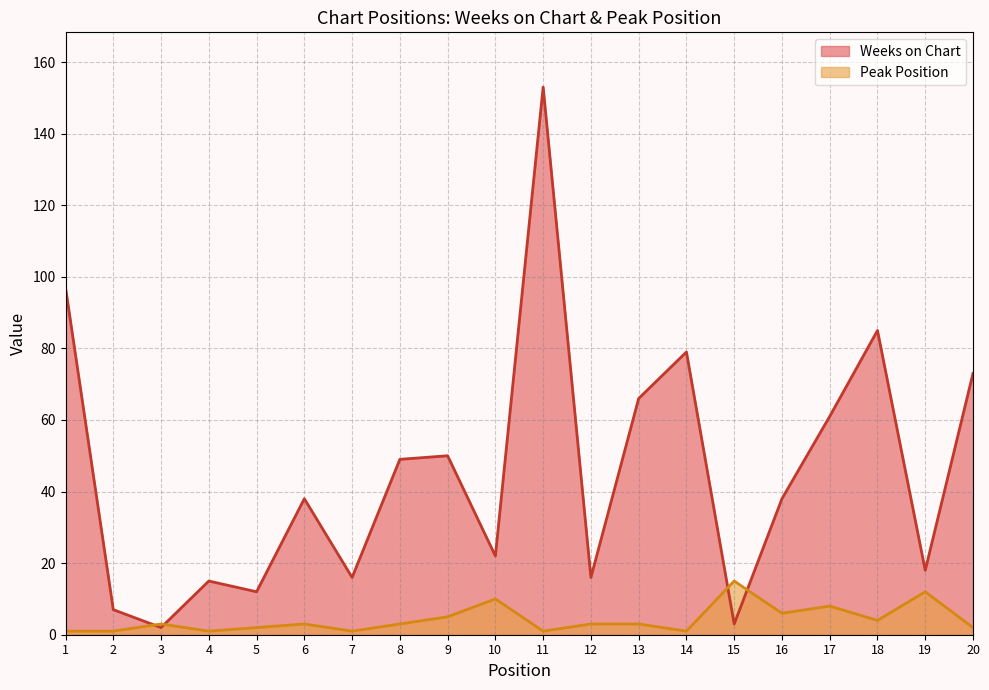

Which label corresponds to the largest value in the chart?

11